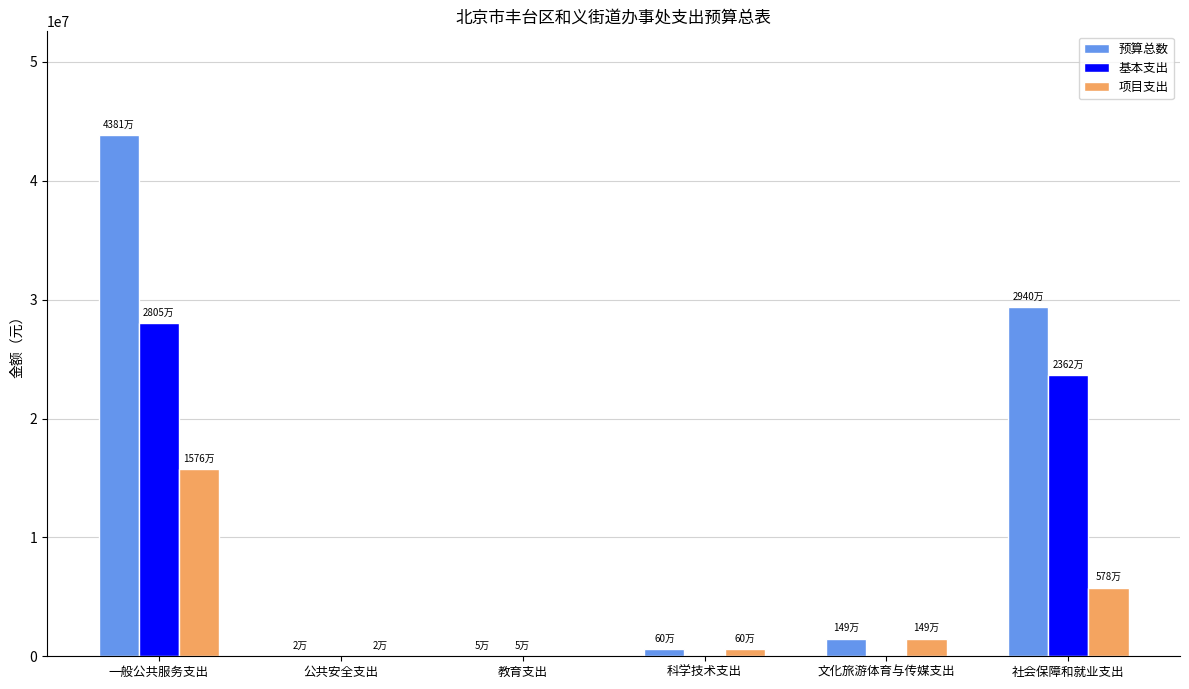

The 项目支出 series shows 15763257.6 at 一般公共服务支出. True or false?

True